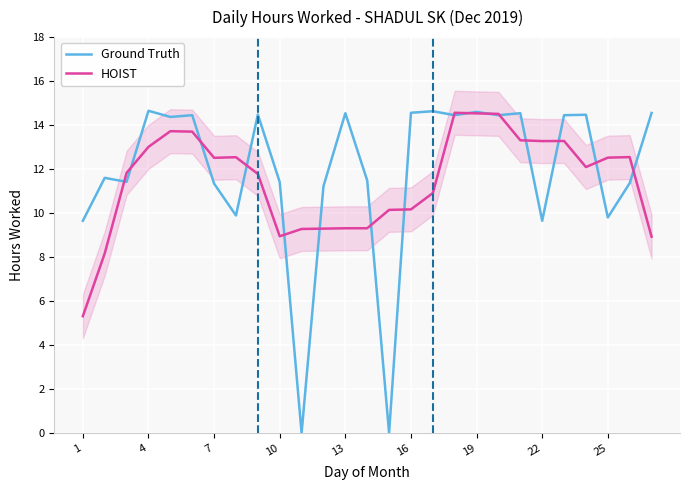

Which series has the largest total across all categories?

Ground Truth